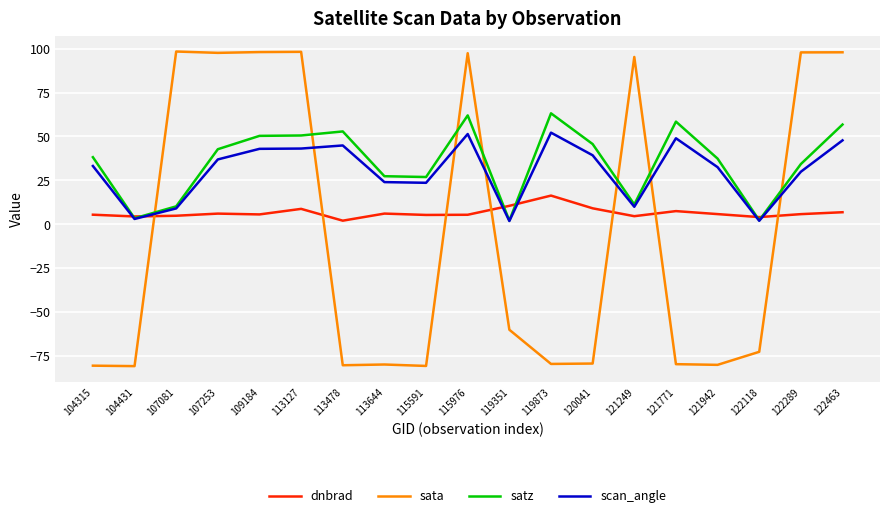

What is the maximum value for satz?

63.1